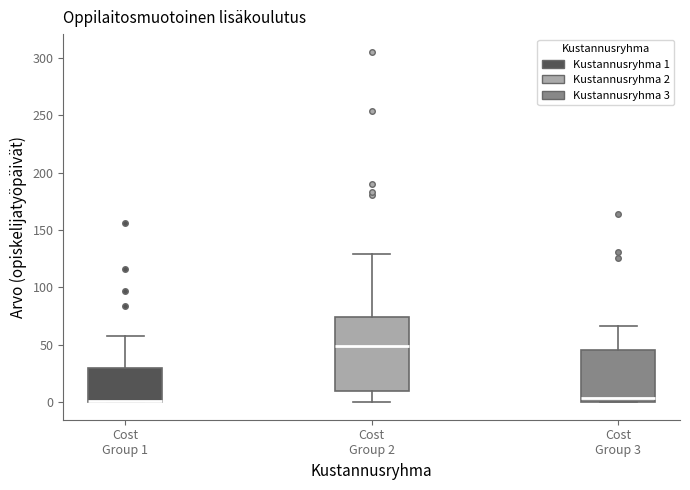

Where is the upper edge of the box for Cost Group 1 on the y-axis? The values are not printed on the chart, so give them approximately, as read against the axis.

30